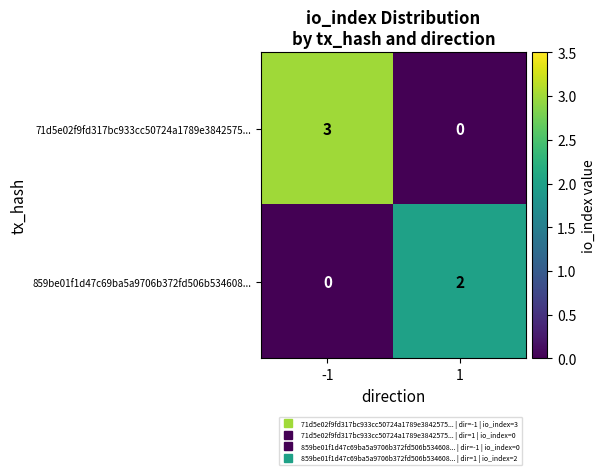

What is the difference between the maximum and minimum values in the 71d5e02f9fd317bc933cc50724a1789e3842575... series?

3